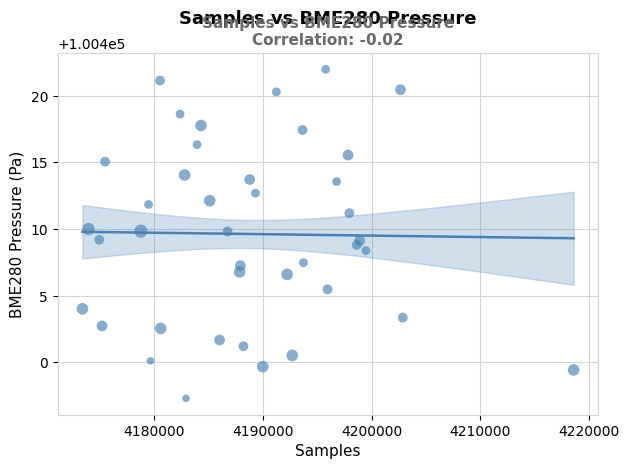

What is the range of X values (max minus min)?

45262.0